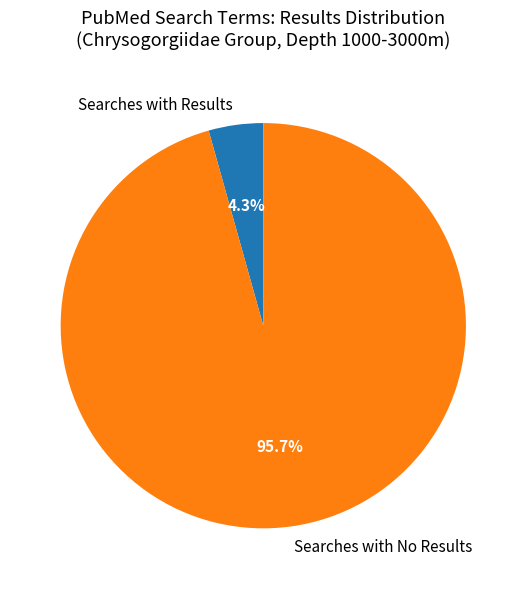

Is there any slice that represents more than half of the pie?

Yes